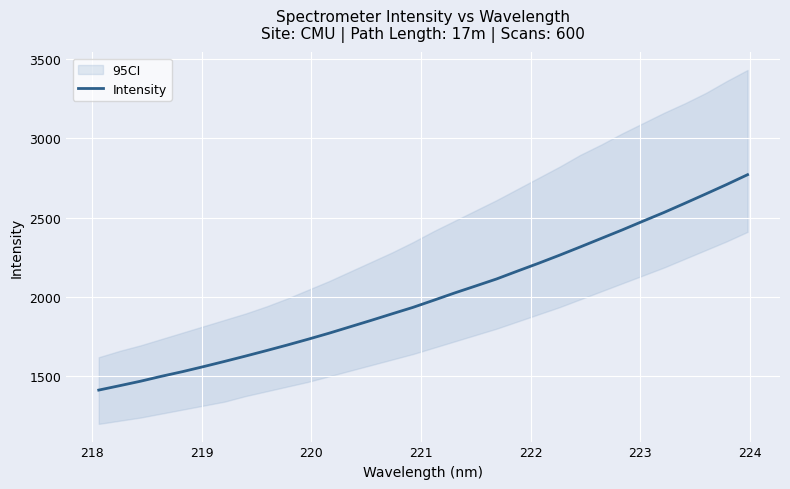

Reading left to right, extract all data points from this chart.

1413.0	1440.7	1469.0	1500.2	1529.2	1560.8	1593.5	1627.1	1661.6	1697.0	1733.7	1771.6	1811.8	1852.0	1893.3	1934.0	1979.3	2025.3	2069.0	2113.3	2163.0	2211.8	2262.5	2315.1	2368.6	2421.9	2477.4	2532.1	2590.0	2648.8	2708.4	2770.2